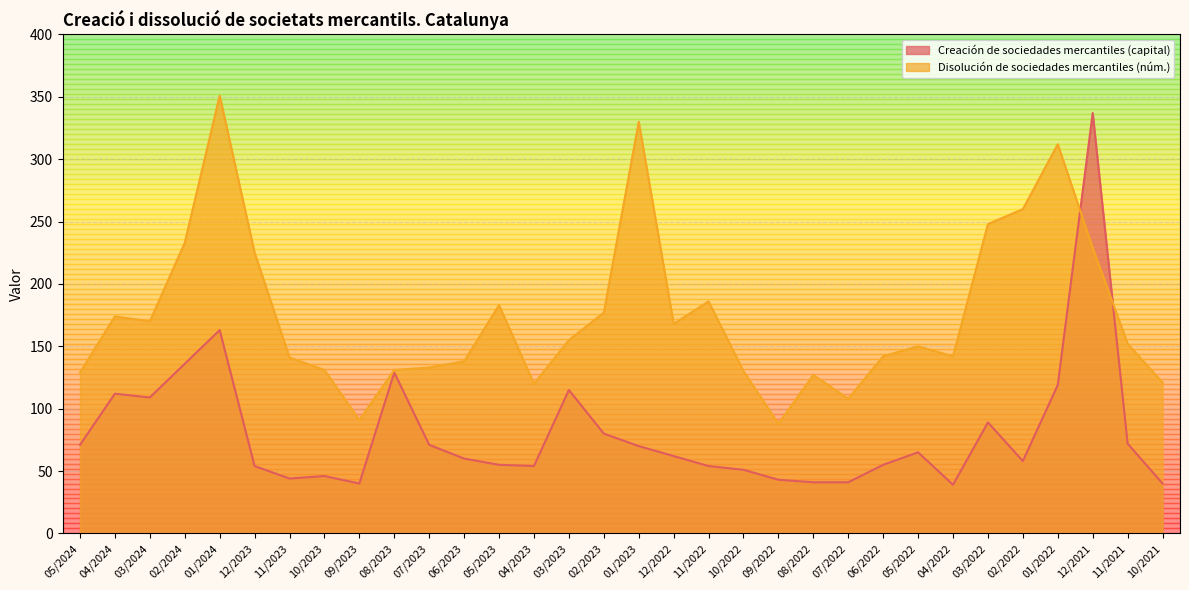

What is the total value across all series at 09/2023?

131